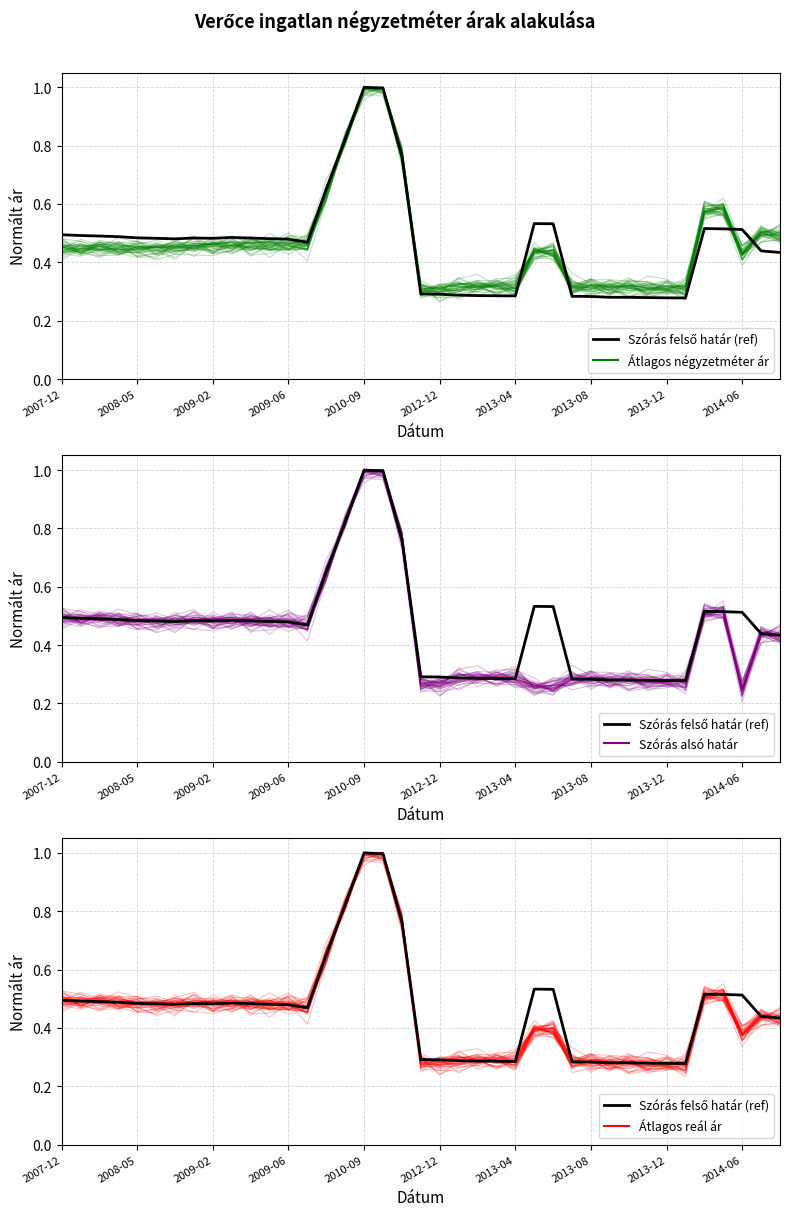

What are all the series names shown in the legend?

Átlagos négyzetméter ár, Szórás felső határ (ref), Szórás alsó határ, Átlagos reál ár